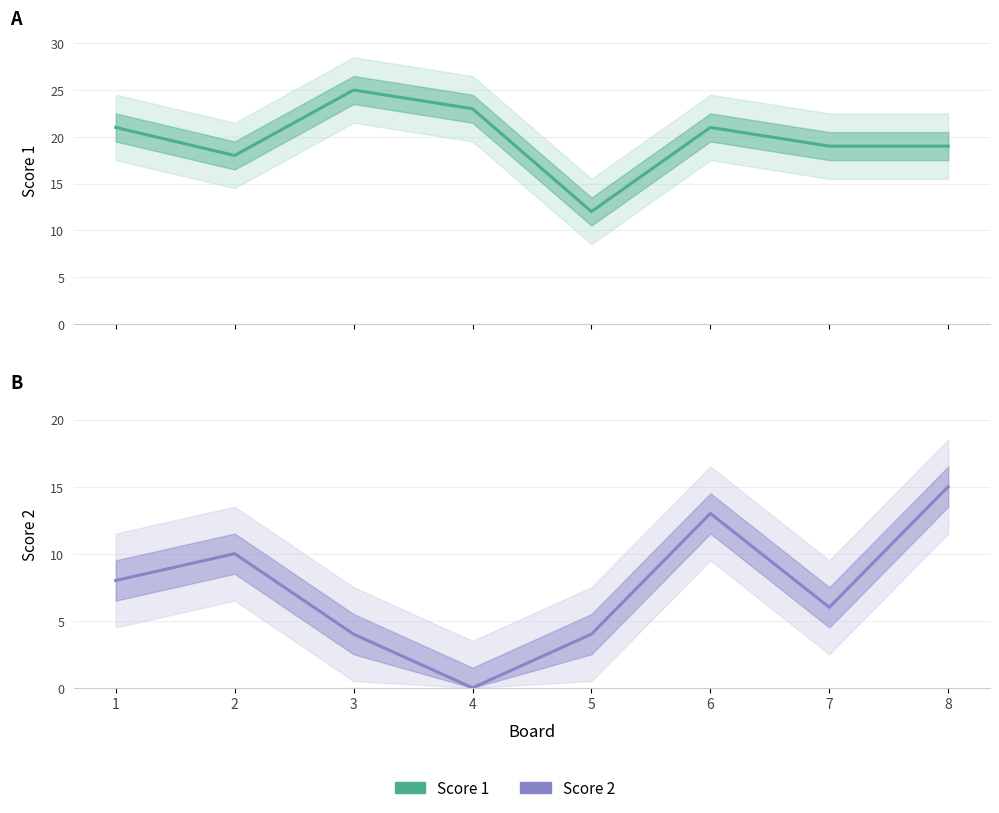

How many lines are shown in the chart?

2